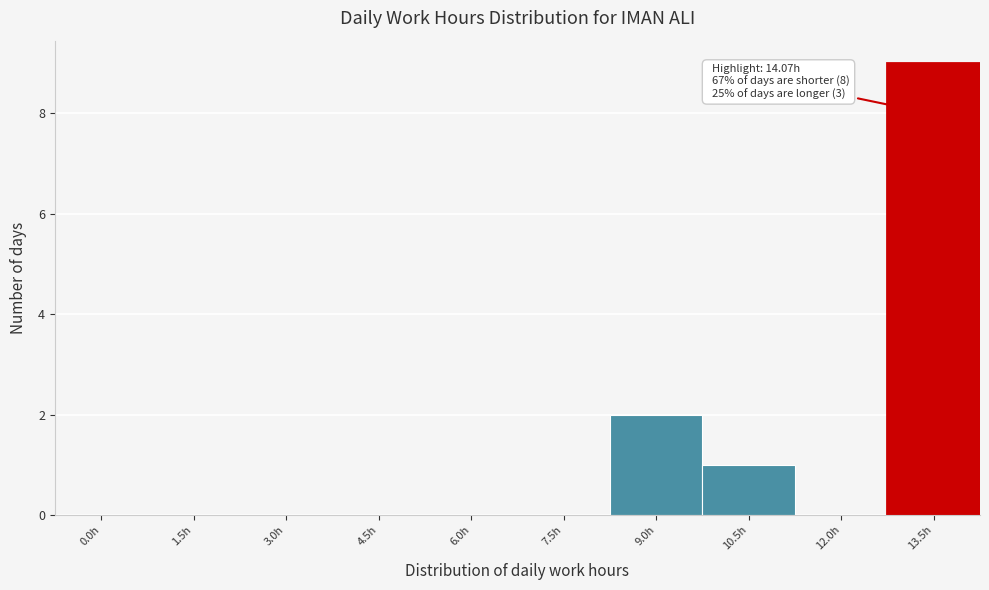

Reading left to right, what are all the values shown in this chart?

0.0h=0	1.5h=0	3.0h=0	4.5h=0	6.0h=0	7.5h=0	9.0h=2	10.5h=1	12.0h=0	13.5h=9